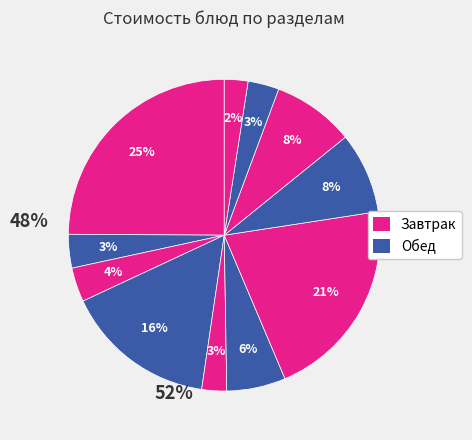

How many segments does this pie chart have?

11